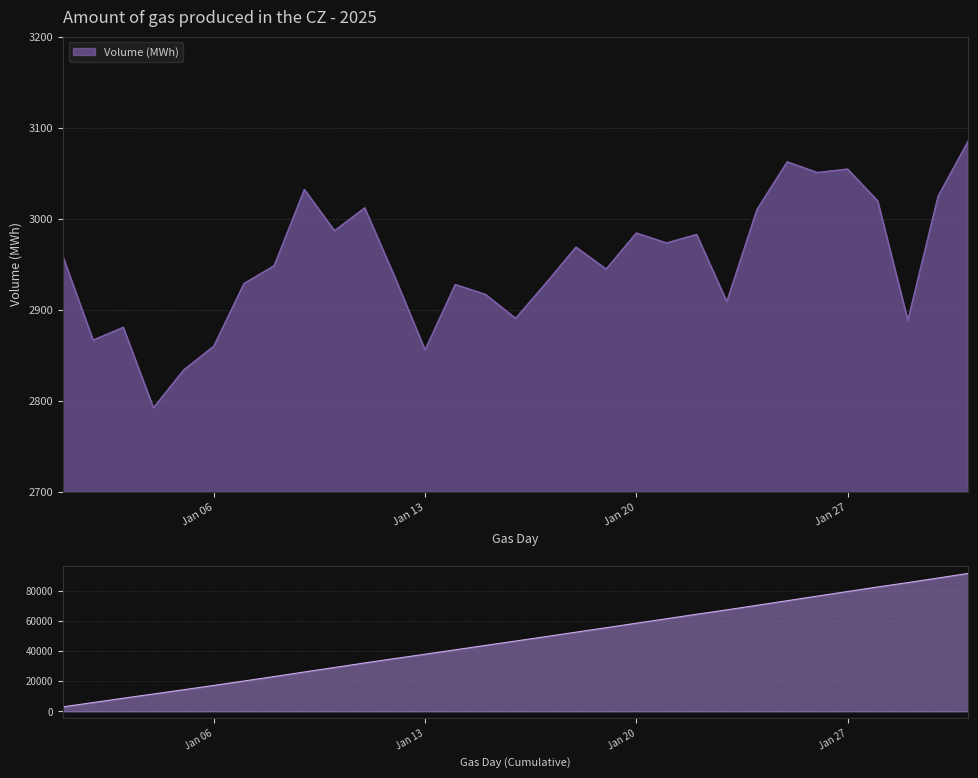

How many lines are shown in the chart?

1